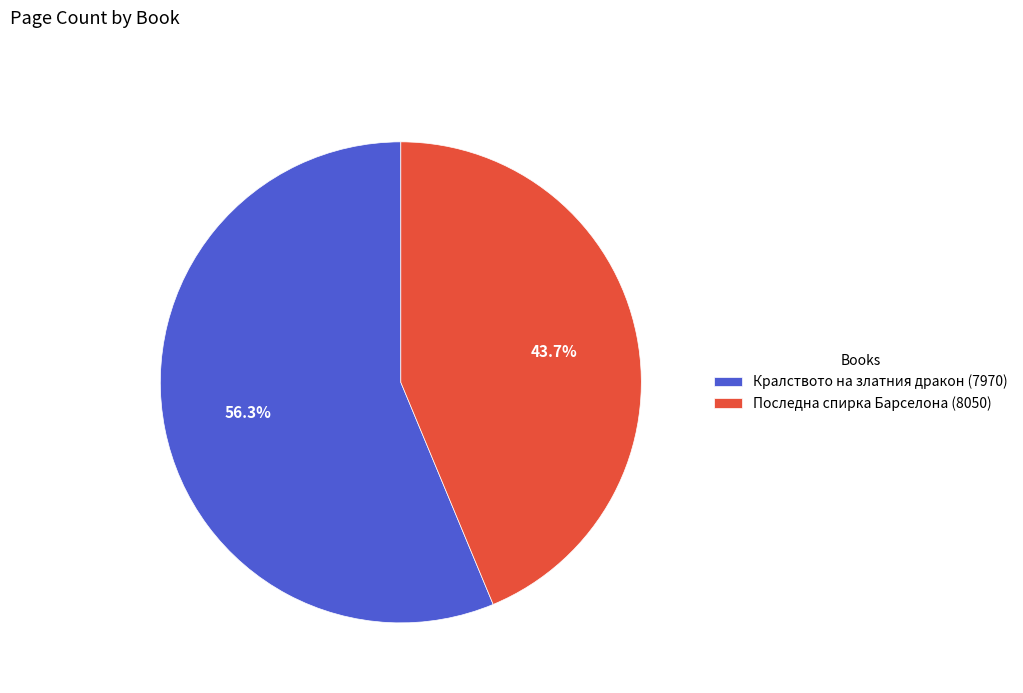

To the nearest percent, what portion does Последна спирка Барселона (8050) represent?

44%